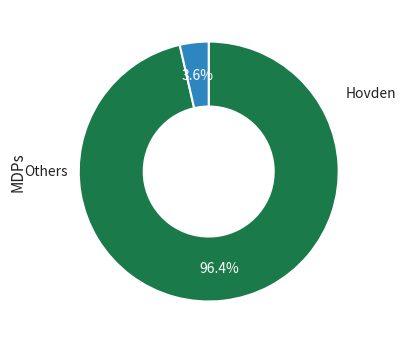

Does any single category account for the majority?

Yes